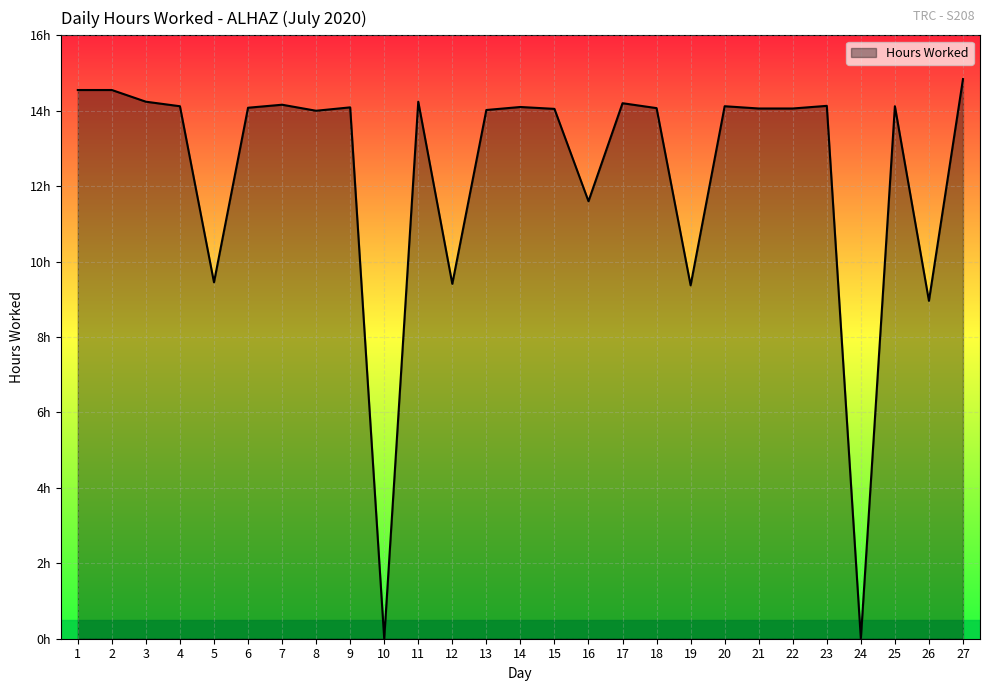

Rank the categories by value from lowest to highest.

10, 24, 26, 19, 12, 5, 16, 8, 13, 15, 21, 22, 18, 6, 9, 14, 4, 20, 25, 23, 7, 17, 3, 11, 1, 2, 27